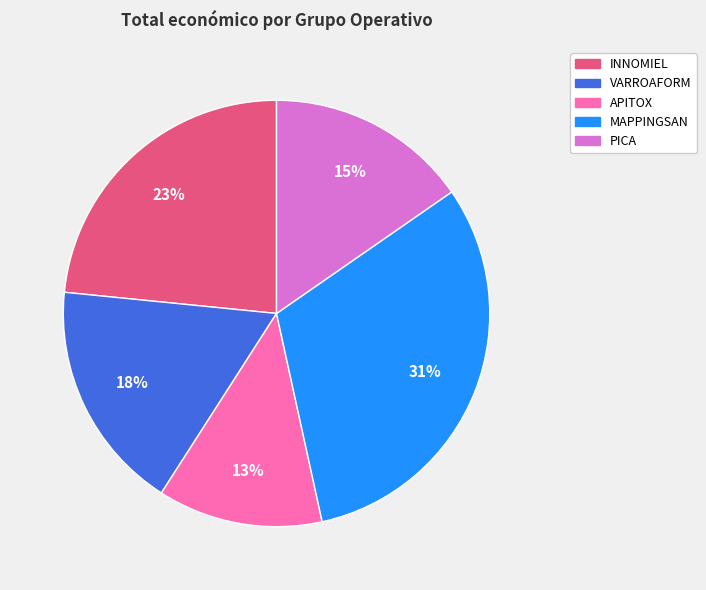

Which category has the biggest portion of the pie?

MAPPINGSAN